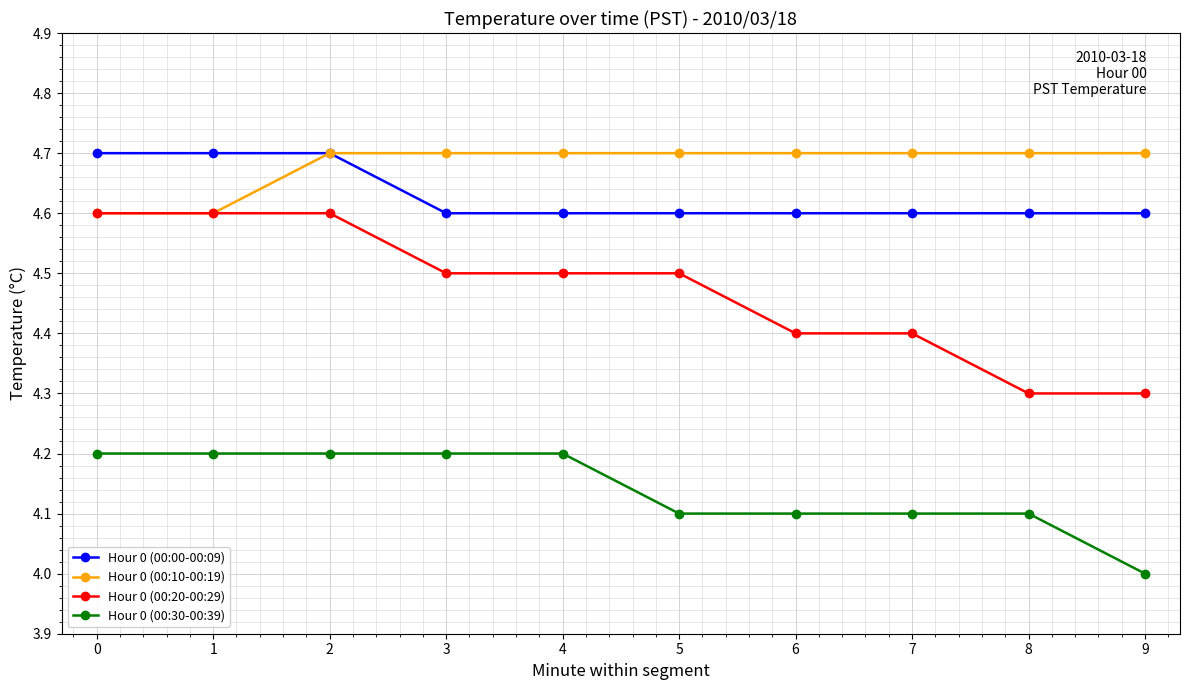

What are all the series names shown in the legend?

Hour 0 (00:00-00:09), Hour 0 (00:10-00:19), Hour 0 (00:20-00:29), Hour 0 (00:30-00:39)